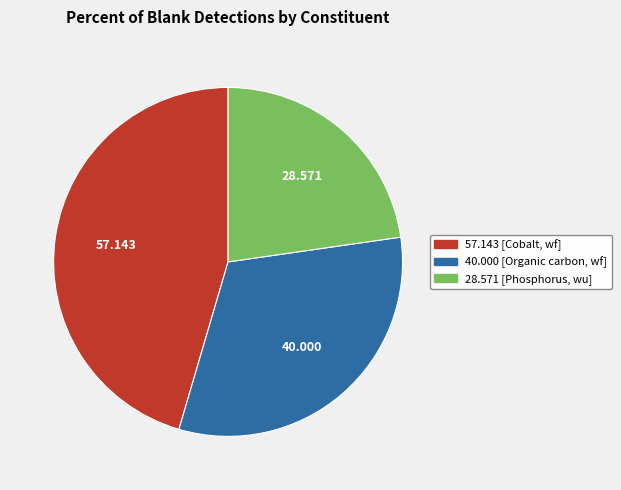

Does any single category account for the majority?

No